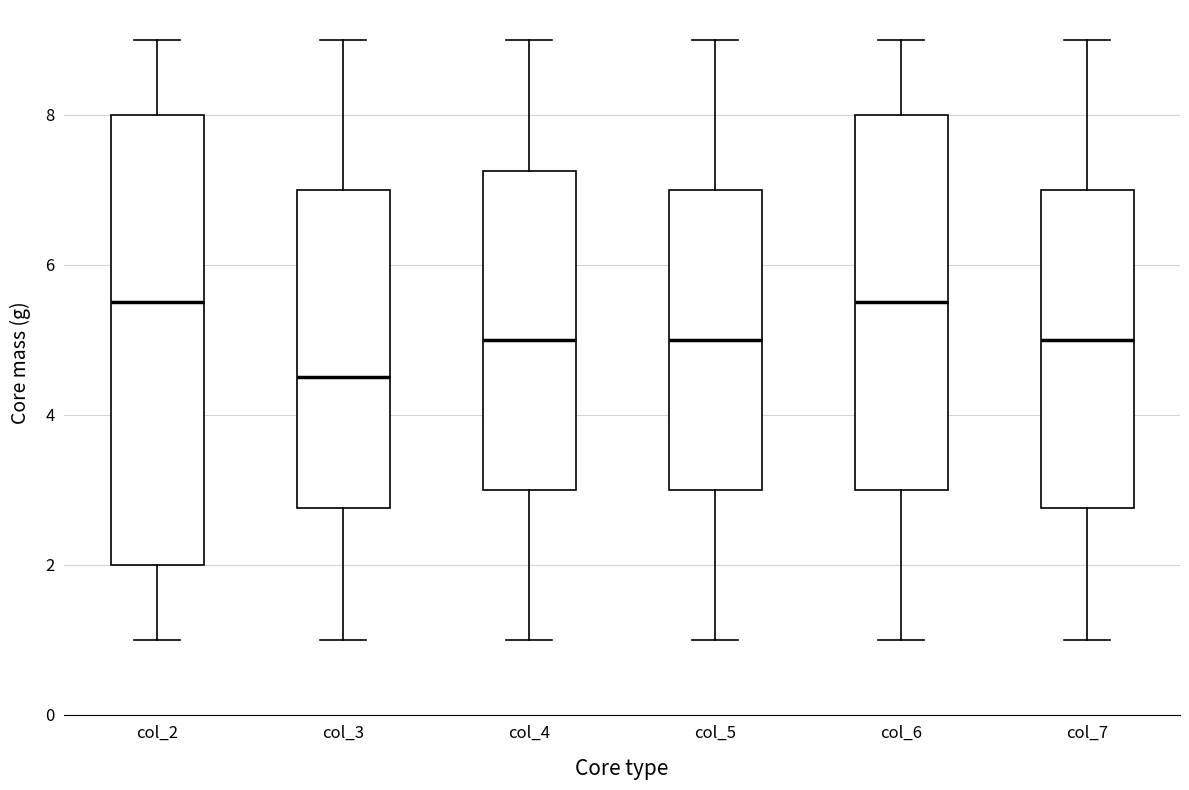

Which box's median line is the lowest?

col_3